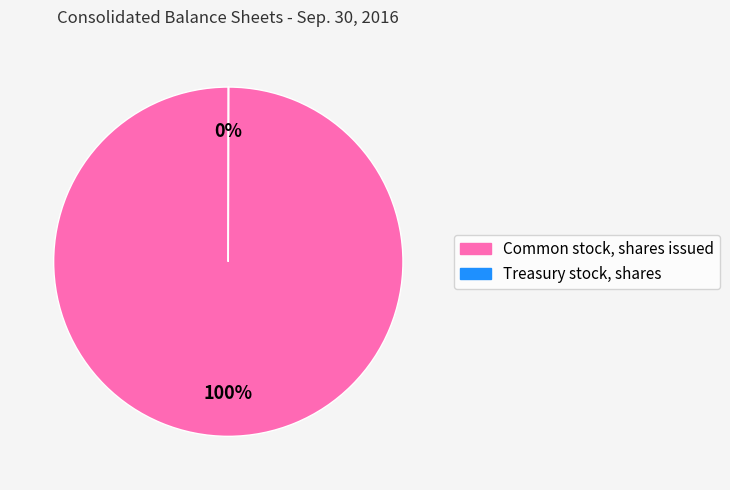

To the nearest percent, what is the average slice percentage?

50%